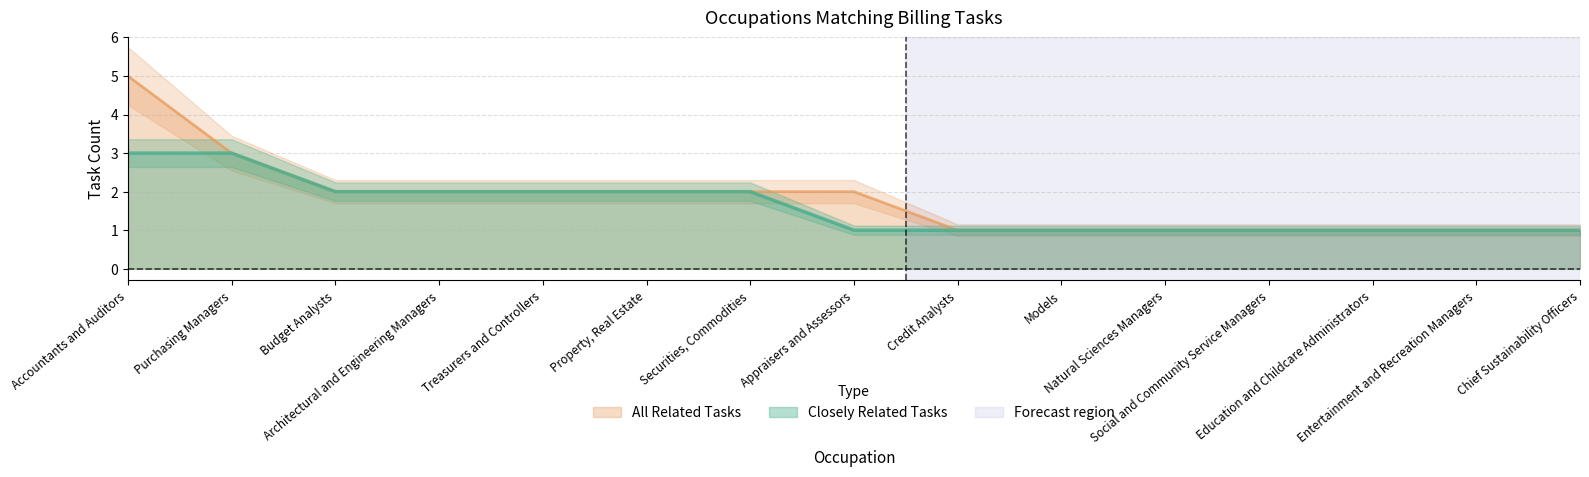

Read the Closely Related Tasks value at Education and Childcare Administrators.

1